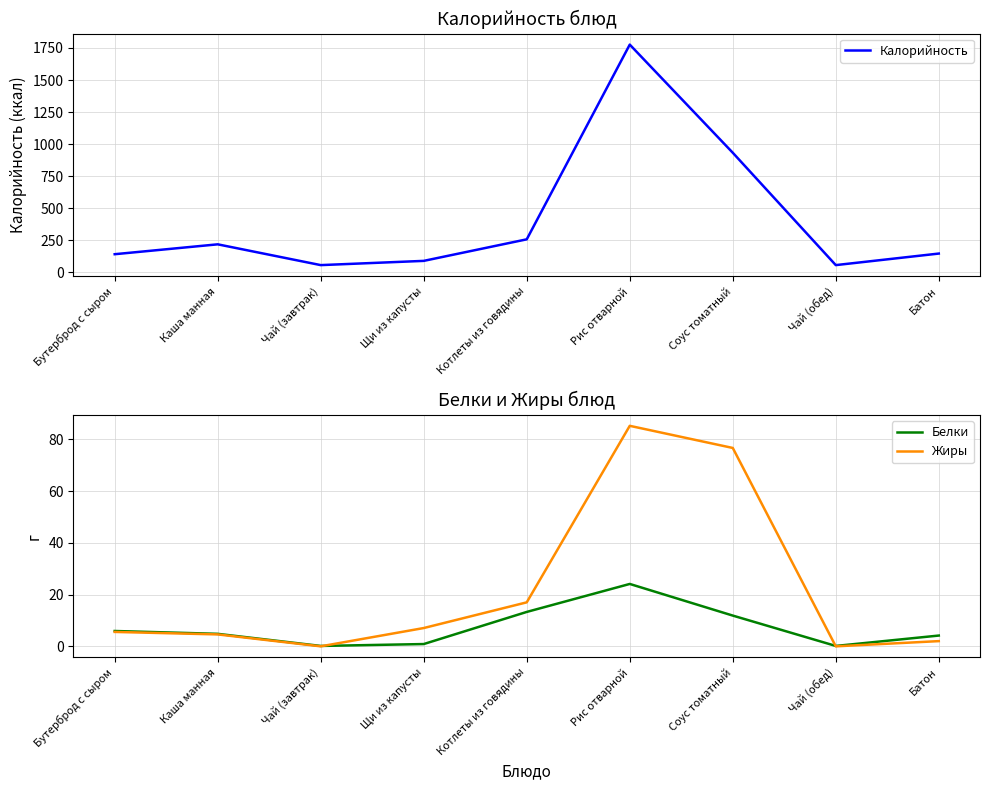

How many data points in Калорийность are above 147?

4